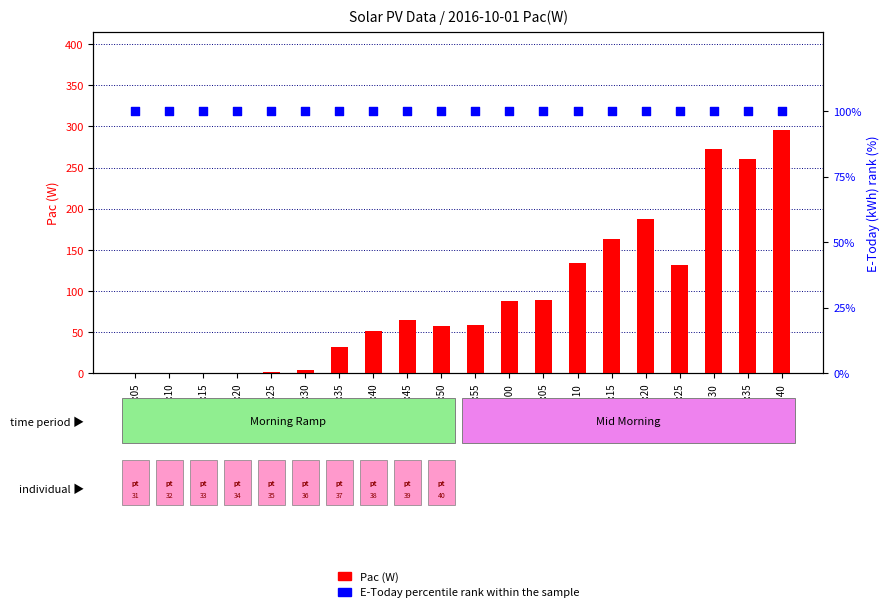

What are all the series names shown in the legend?

Pac(W), E-Today percentile rank